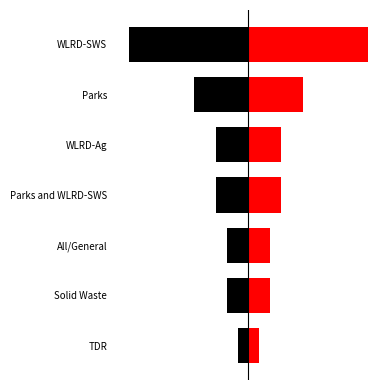

Which series has the largest total across all categories?

Right